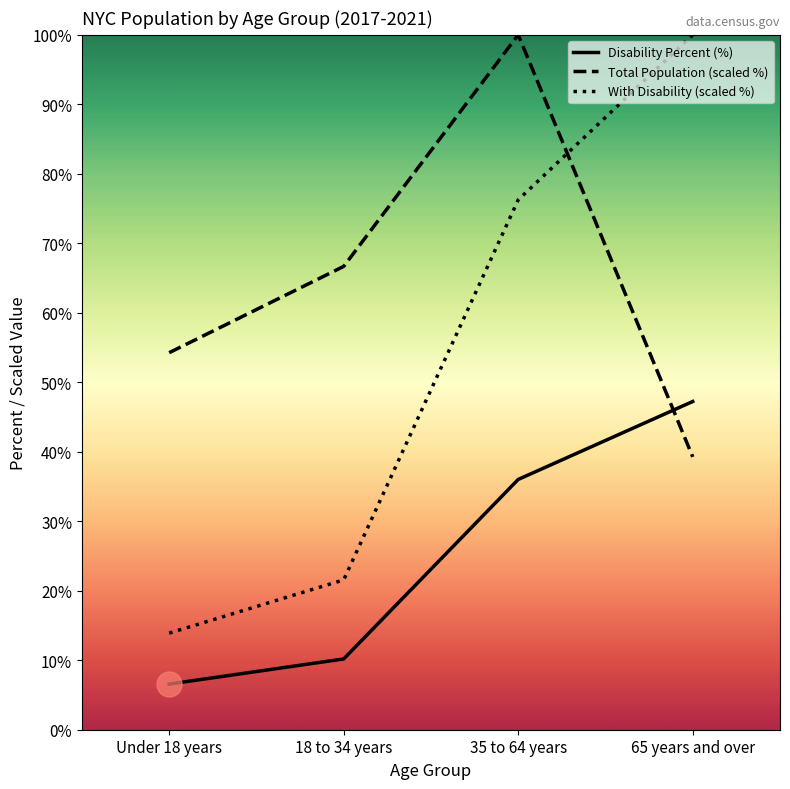

What is the maximum value shown in the chart?

100.0